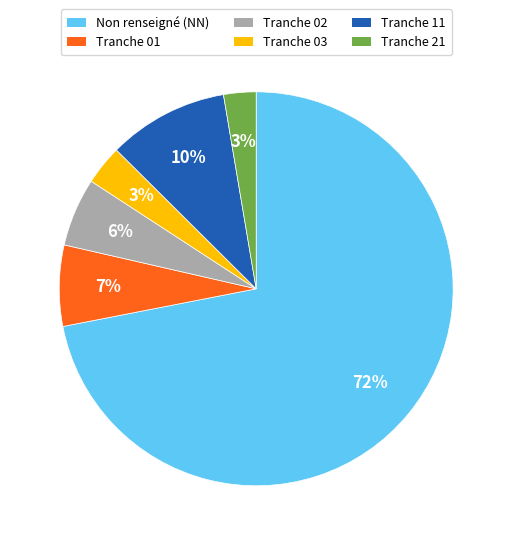

Is there a majority slice in this chart?

Yes